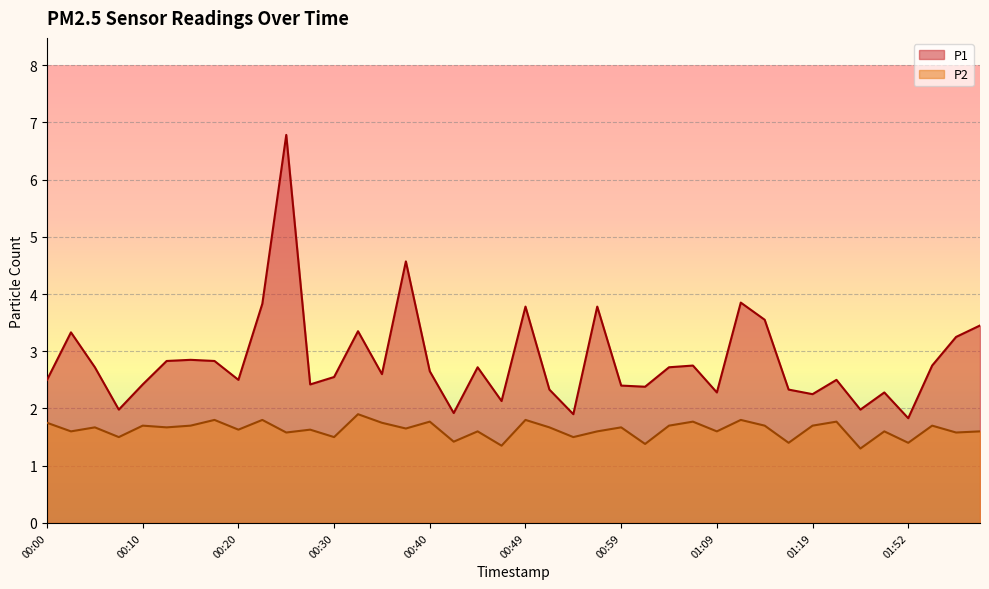

Does the chart display data point markers on the line(s)?

No